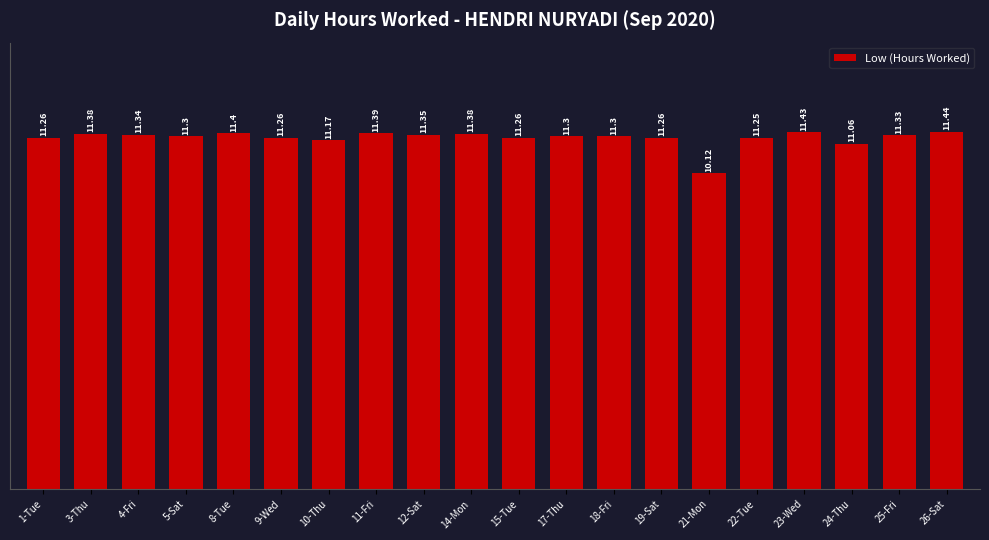

What is the label of the 4th bar from the left?

5-Sat